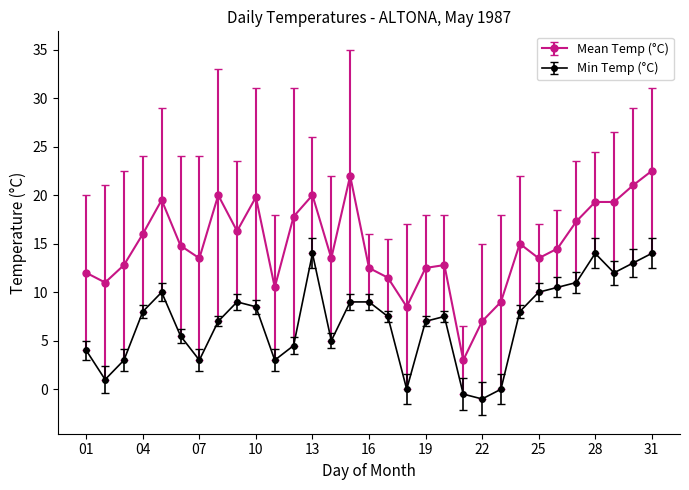

Which series has the widest spread of values?

Mean Temp (°C)